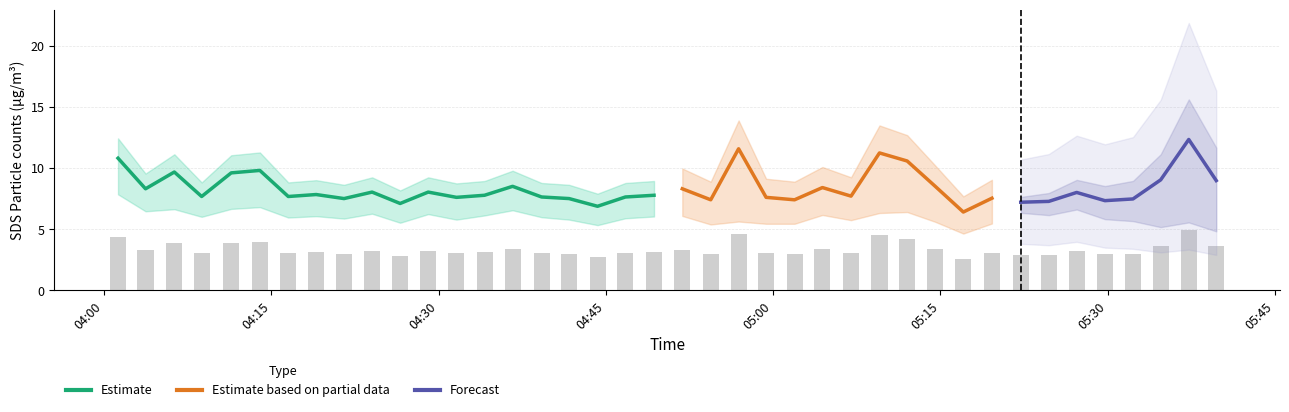

Rank the categories by SDS_P1 value from highest to lowest.

38, 22, 27, 0, 28, 5, 2, 4, 37, 39, 14, 29, 25, 1, 20, 9, 11, 34, 7, 13, 19, 26, 3, 6, 15, 18, 12, 23, 31, 8, 16, 36, 21, 24, 35, 33, 32, 10, 17, 30